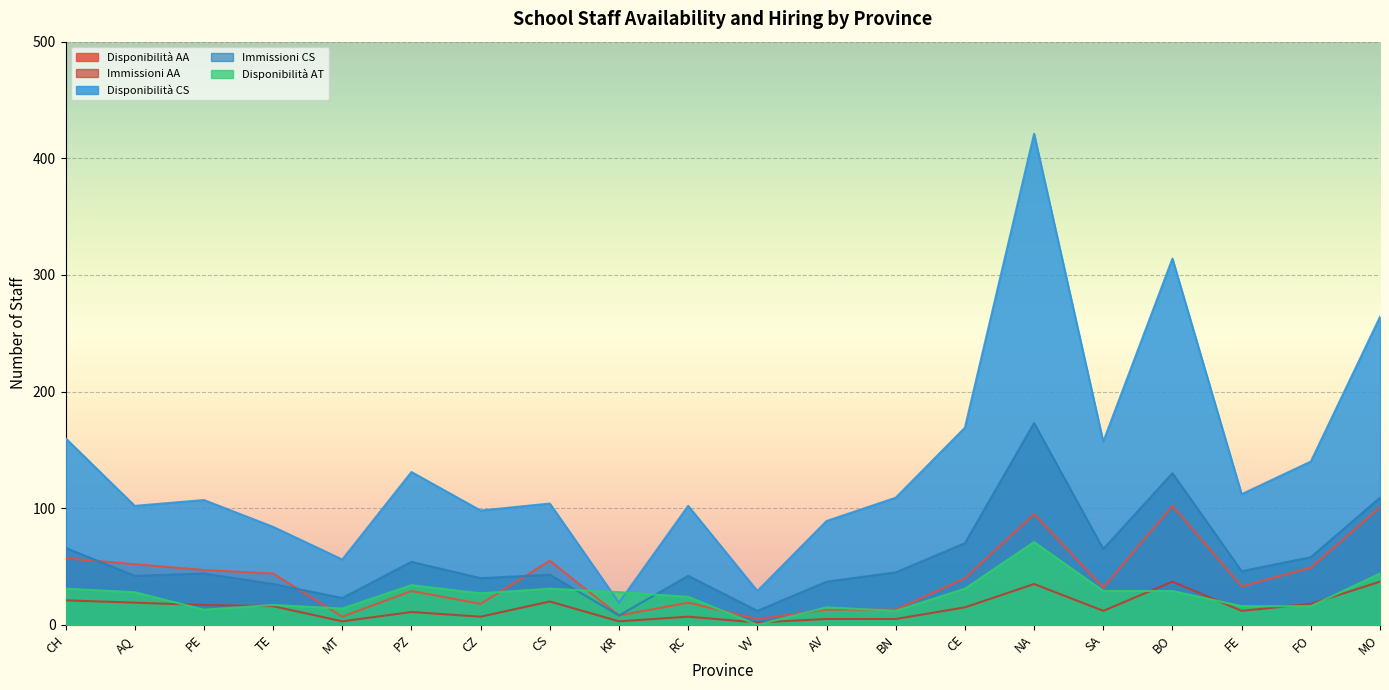

What position from the left is PZ?

6